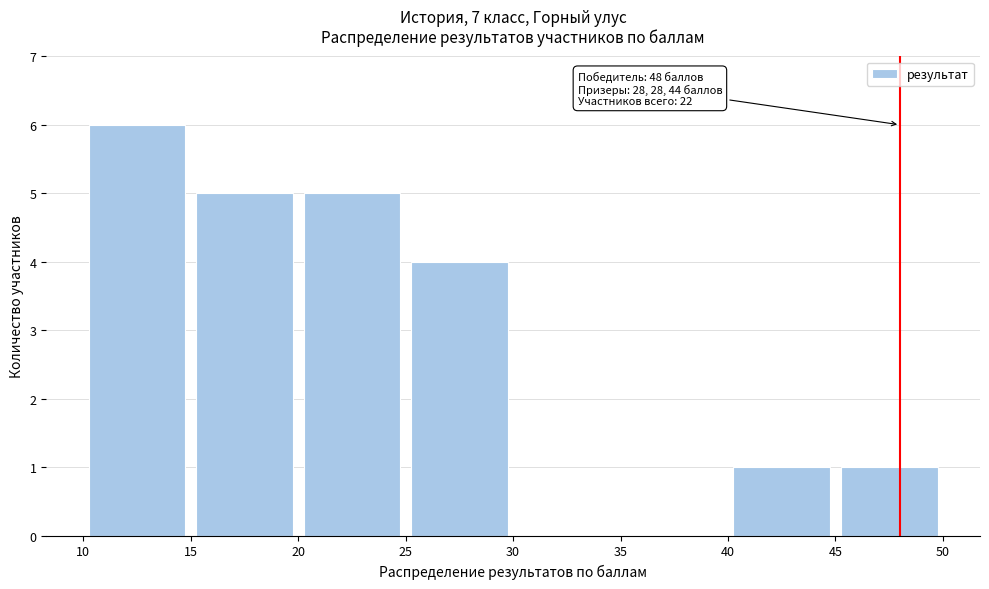

Which range on the x-axis has the tallest bar?

10 to 15